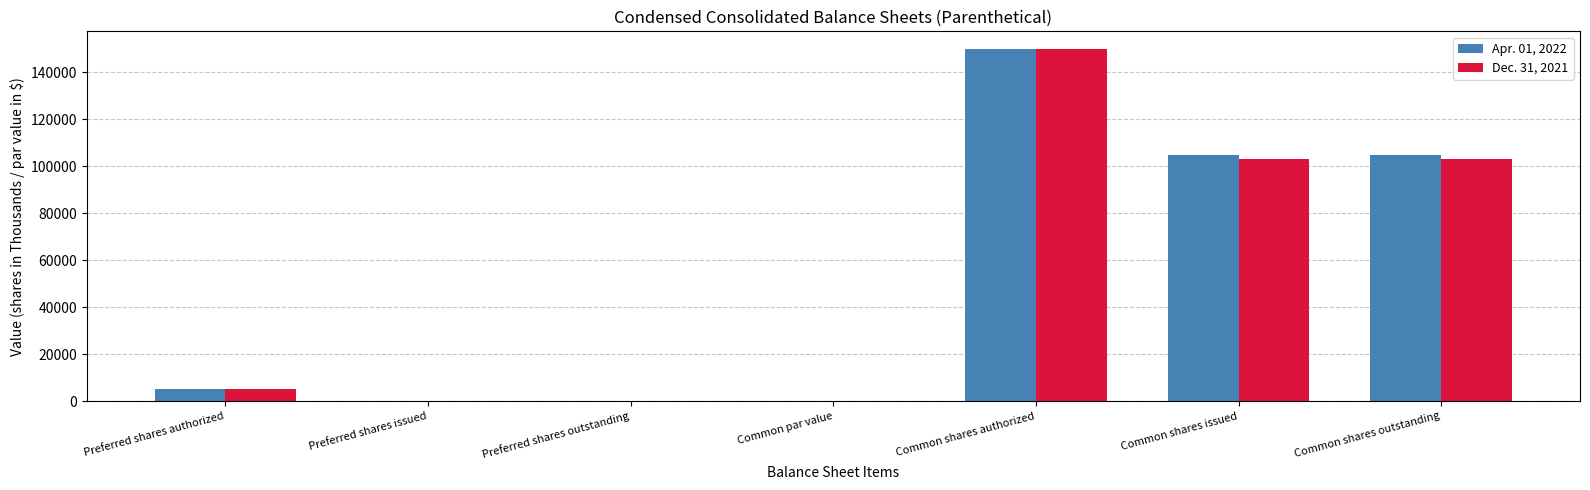

Between Common shares authorized and Common shares issued, which series saw the biggest shift?

Dec. 31, 2021